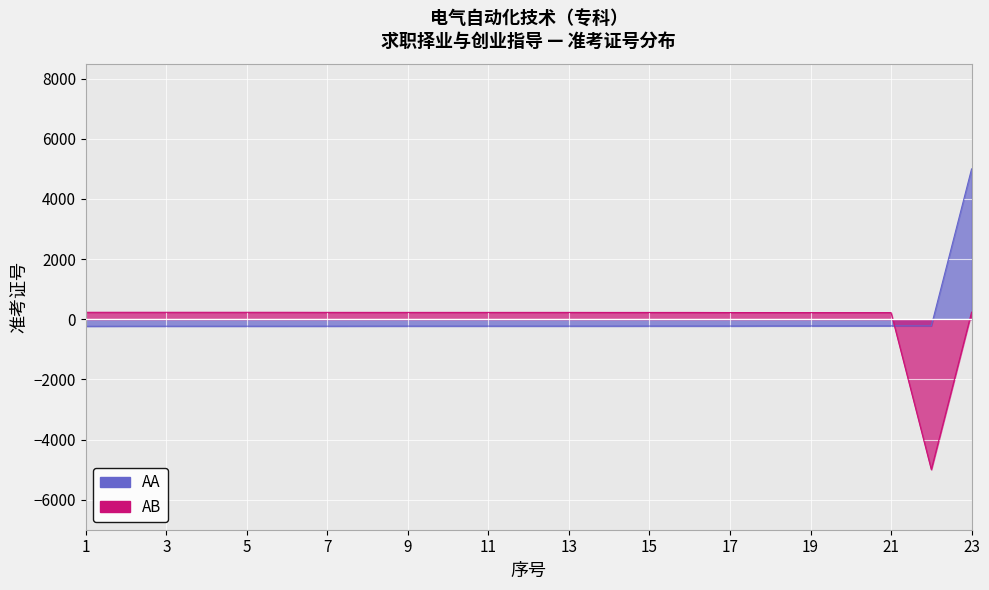

The value of AA at 20 is -154.6. True or false?

False